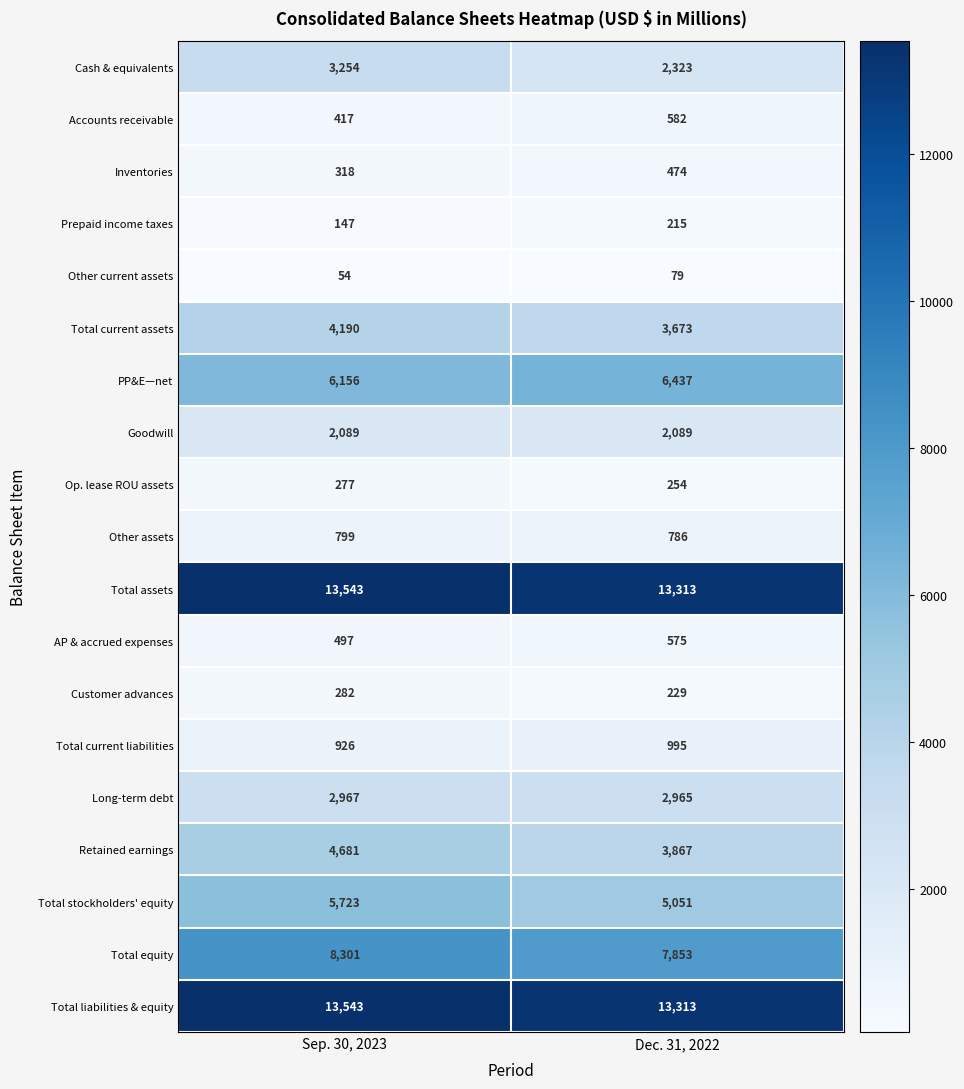

What is the total value across all series at Sep. 30, 2023?

68164